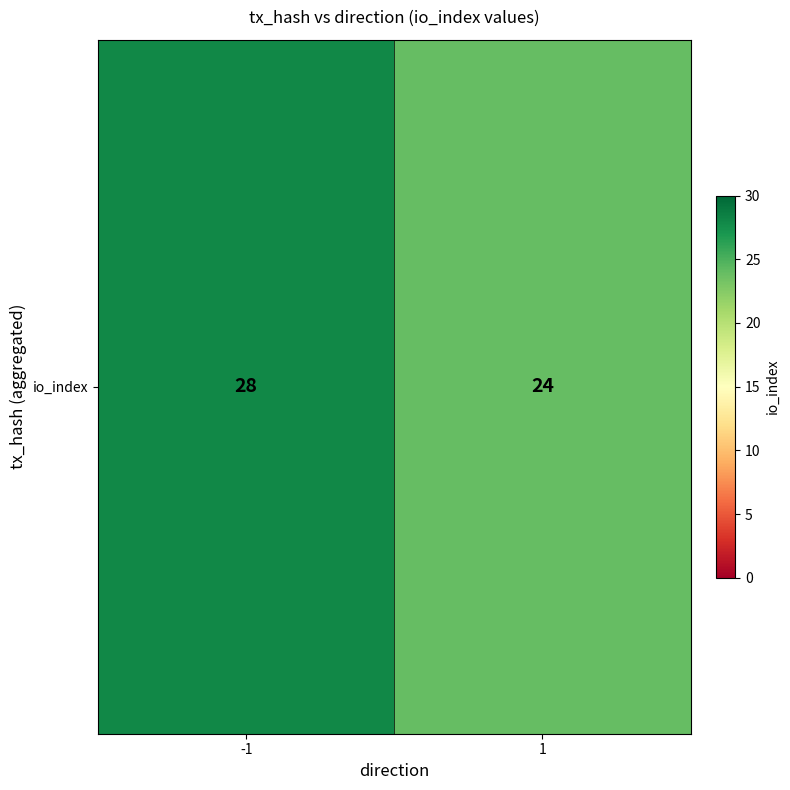

List the labels in order of value, smallest first.

1, -1